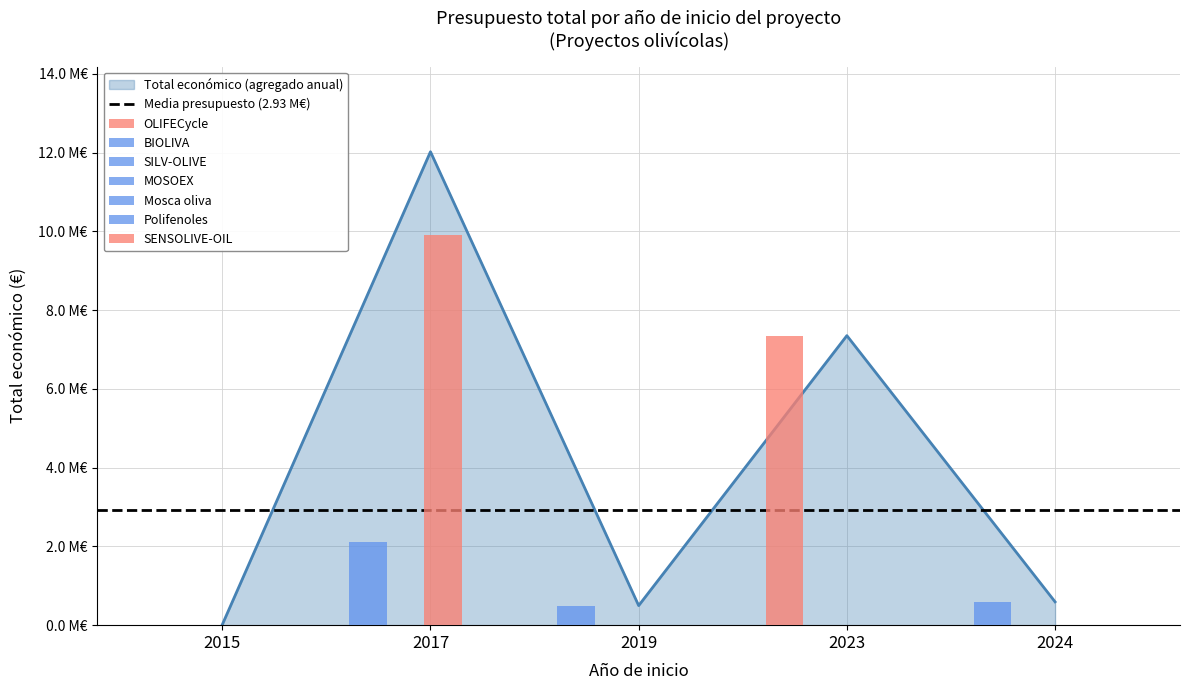

Reading left to right, extract all data points from this chart.

7352422	592475	2115848	497232	12250	5950	9900193